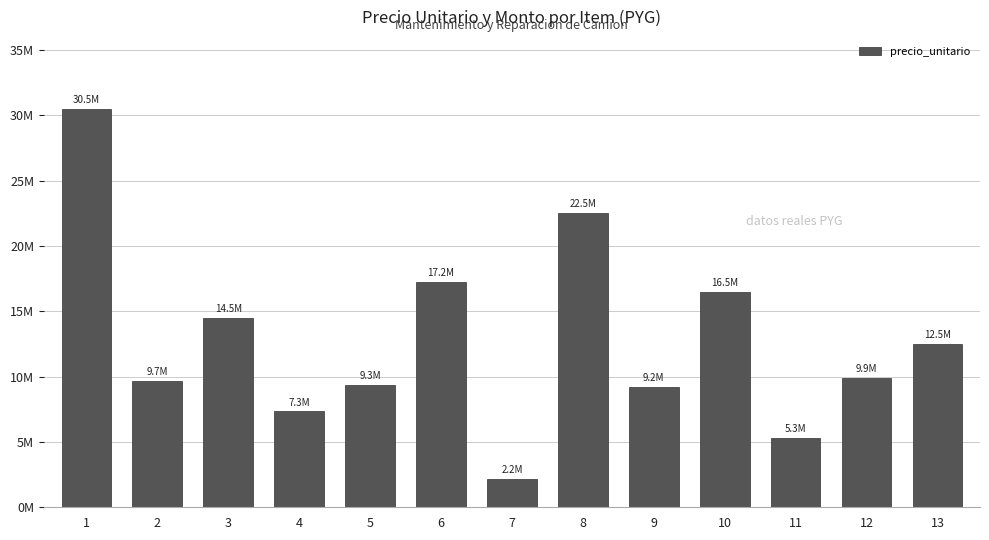

What is the sum of all values?

166778454